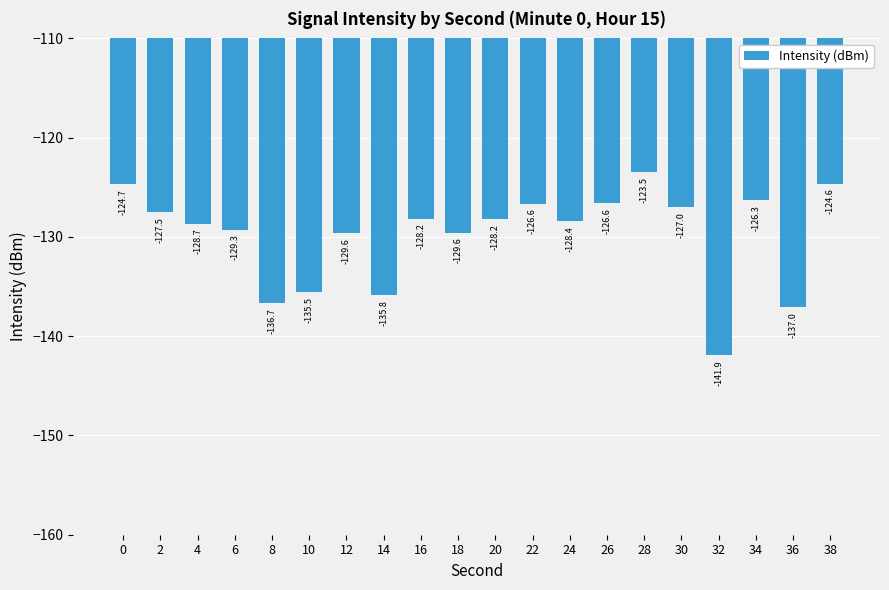

What is the approximate value at 8?

-136.7